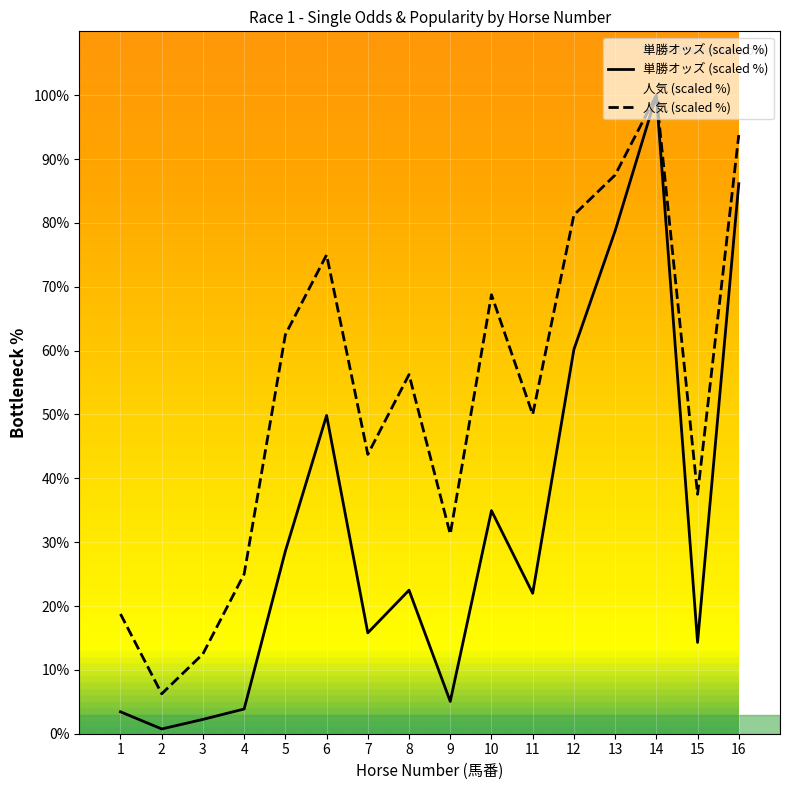

Reading left to right, what are all the values shown in this chart?

単勝オッズ (scaled %): 3.4	0.7	2.2	3.9	28.6	49.8	15.8	22.5	5.1	34.9	22.0	60.2	78.8	100.0	14.3	86.1
人気 (scaled %): 18.8	6.2	12.5	25.0	62.5	75.0	43.8	56.2	31.2	68.8	50.0	81.2	87.5	100.0	37.5	93.8